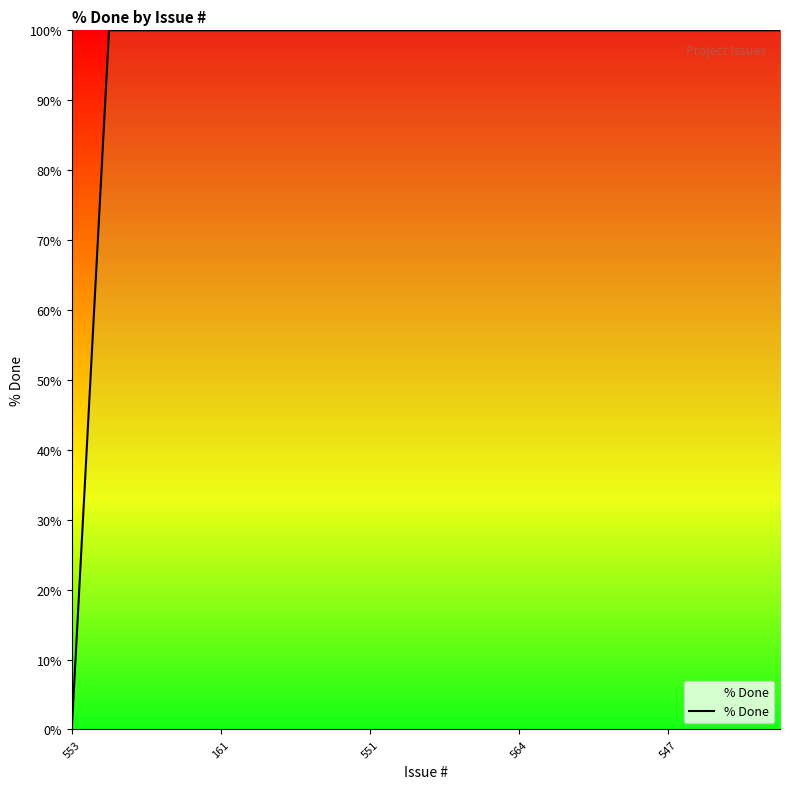

How many positive values are there?

19